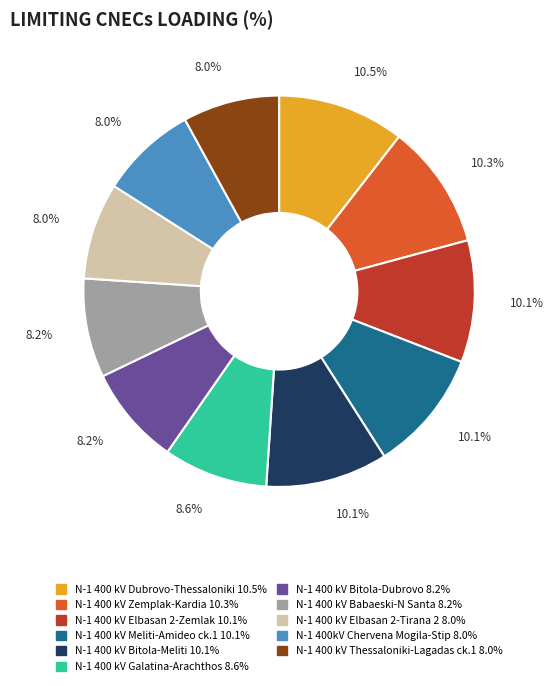

What is the ratio of the value at N-1 400 kV Babaeski-N Santa to the value at N-1 400kV Chervena Mogila-Stip?

1.0